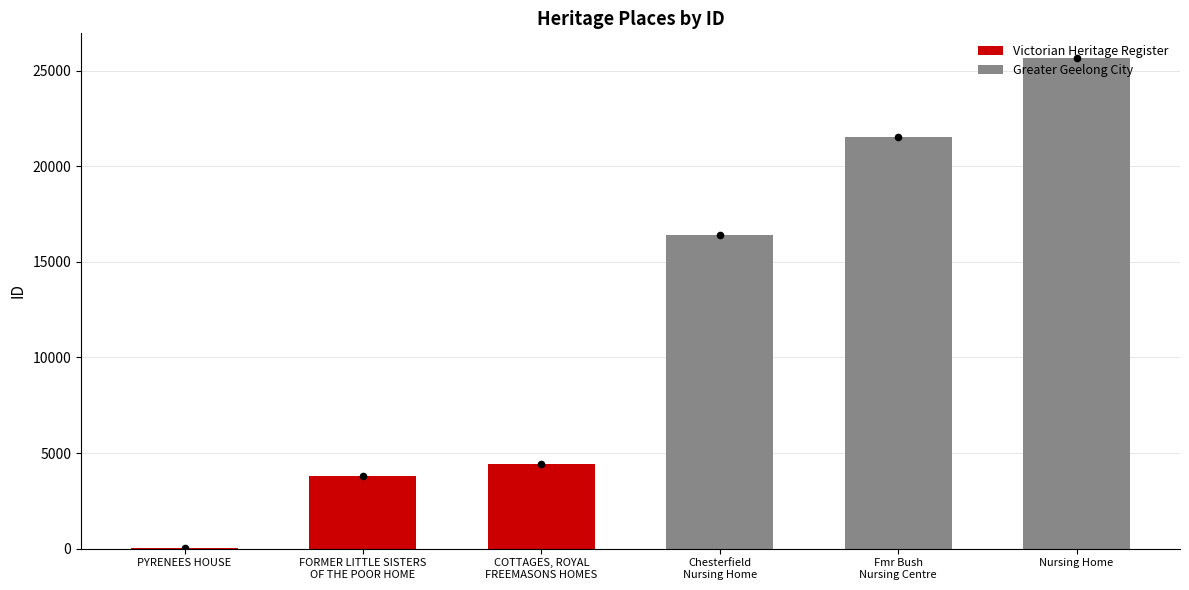

Approximately how many times larger is the value at Nursing Home compared to PYRENEES HOUSE?

950.5